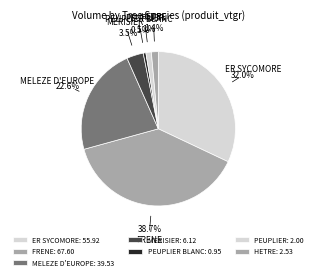

Is it true that ER SYCOMORE is 16% of the pie?

False